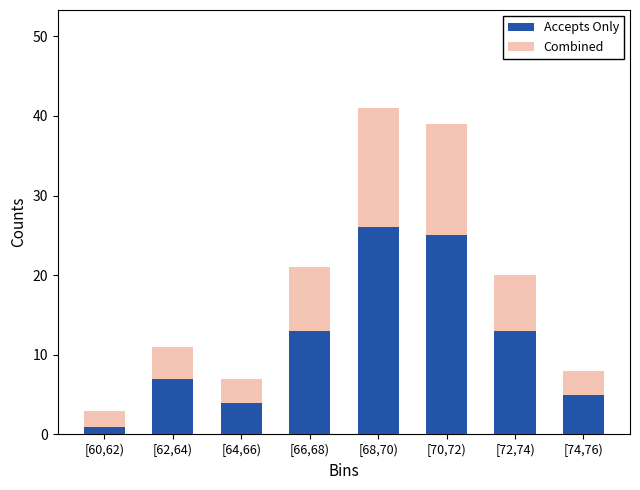

Reading left to right, what are the values for Accepts Only?

[60,62)=1	[62,64)=7	[64,66)=4	[66,68)=13	[68,70)=26	[70,72)=25	[72,74)=13	[74,76)=5